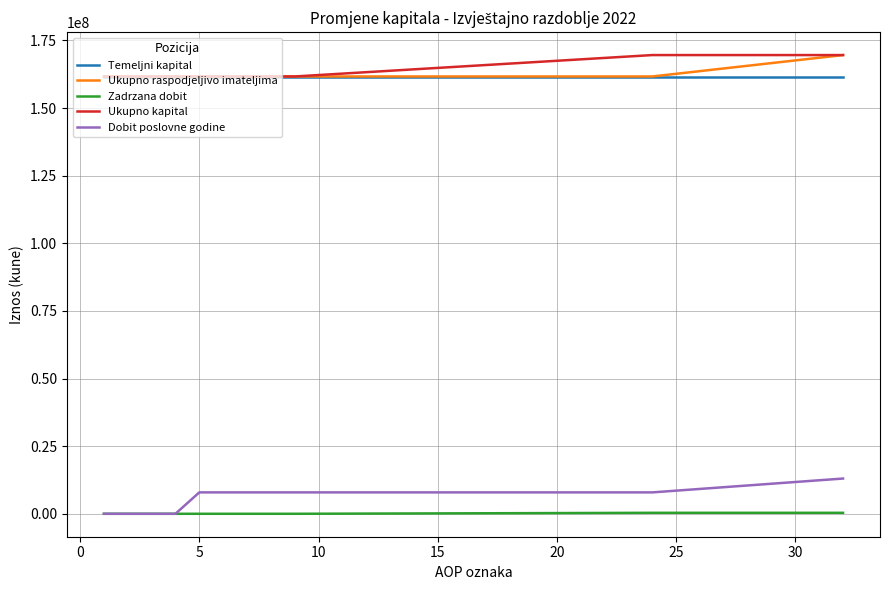

True or false: Zadrzana dobit and Temeljni kapital cross at least once.

False